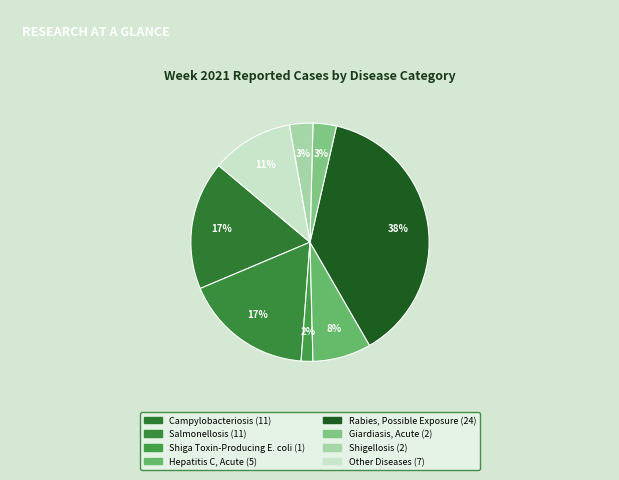

Rank the categories by value from highest to lowest.

Rabies, Possible Exposure, Campylobacteriosis, Salmonellosis, Other Diseases, Hepatitis C, Acute, Giardiasis, Acute, Shigellosis, Shiga Toxin-Producing E. coli